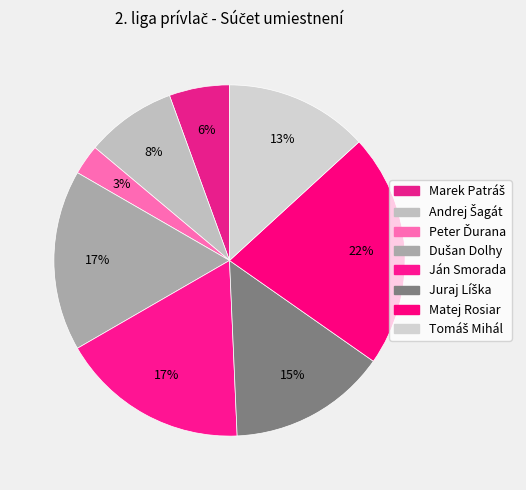

What is the largest slice in the pie chart?

Matej Rosiar